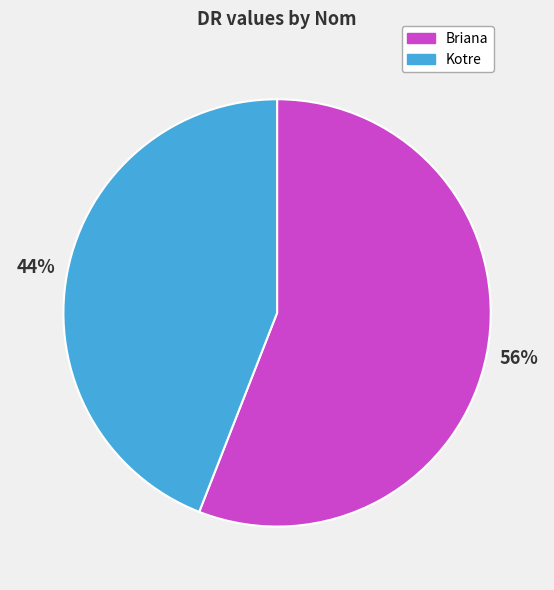

What percentage is the Briana slice, to the nearest percent?

56%